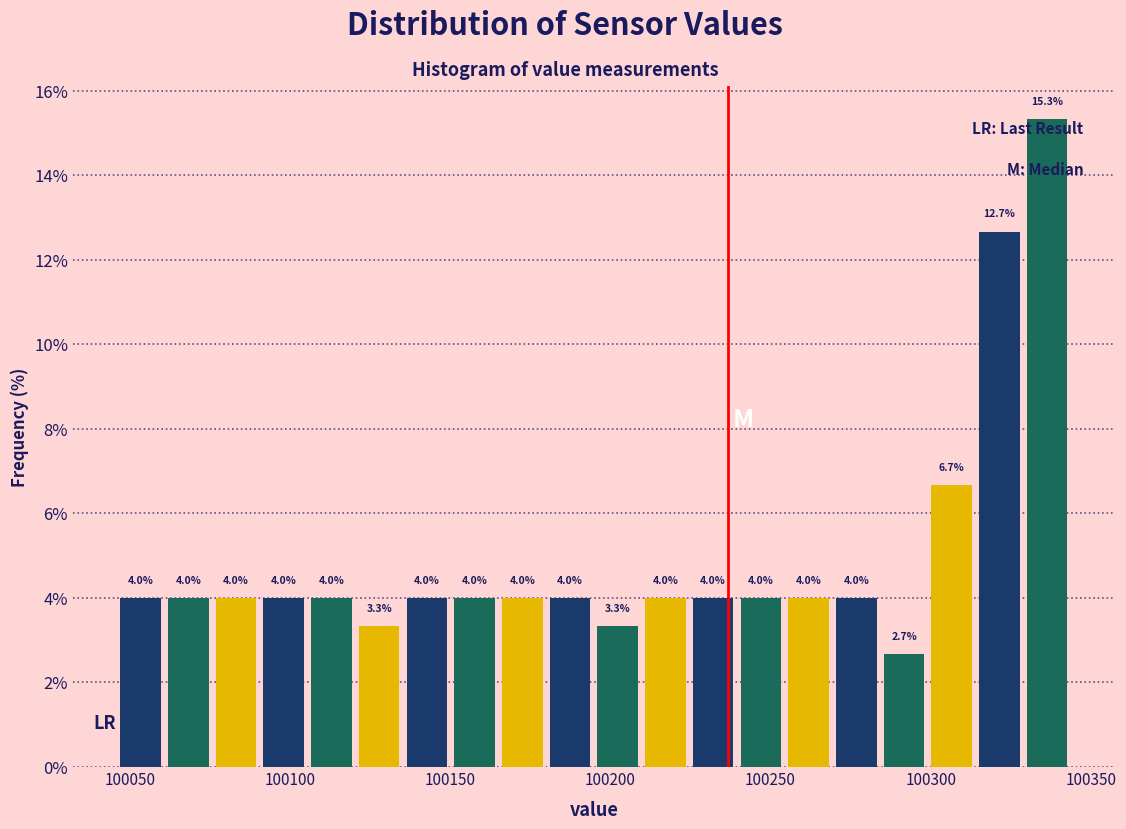

Around what value on the x-axis is the tallest bar? Give the approximate position of its centre, as read against the axis.

100335